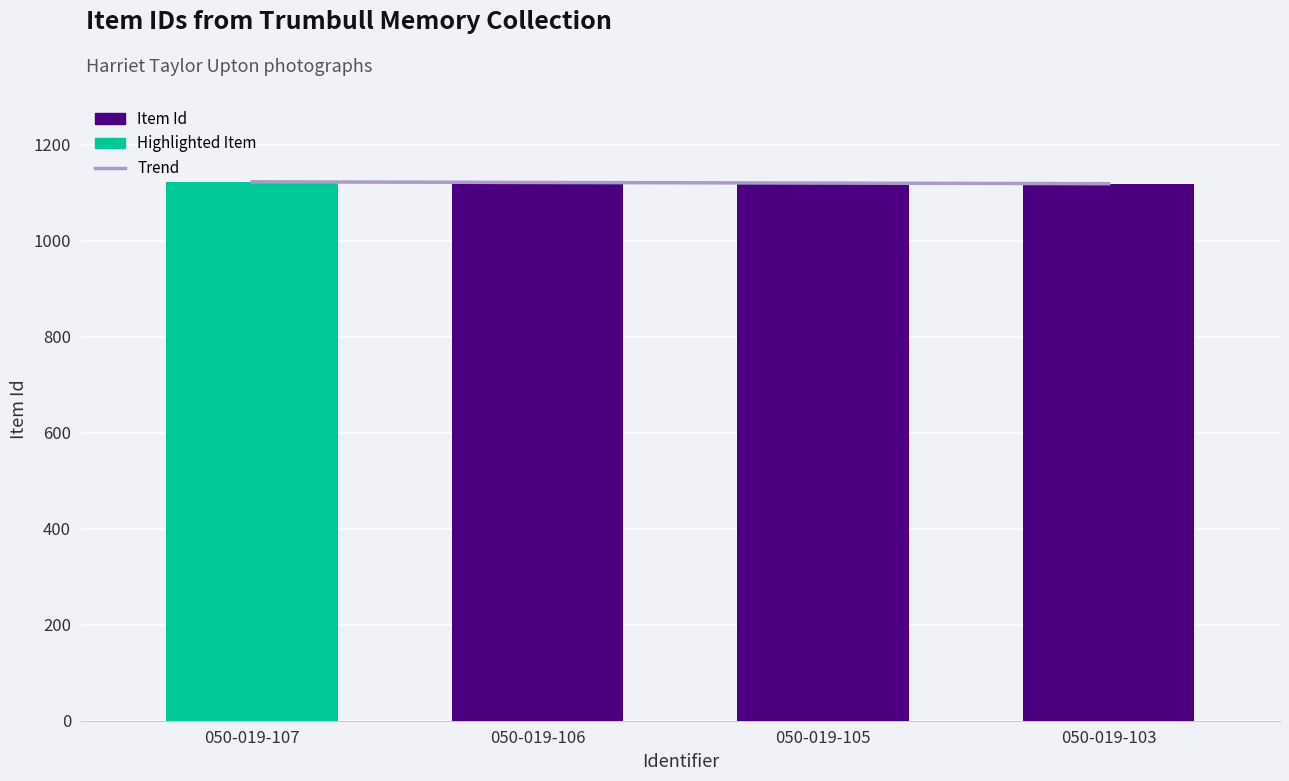

Does the chart contain stacked bars?

No